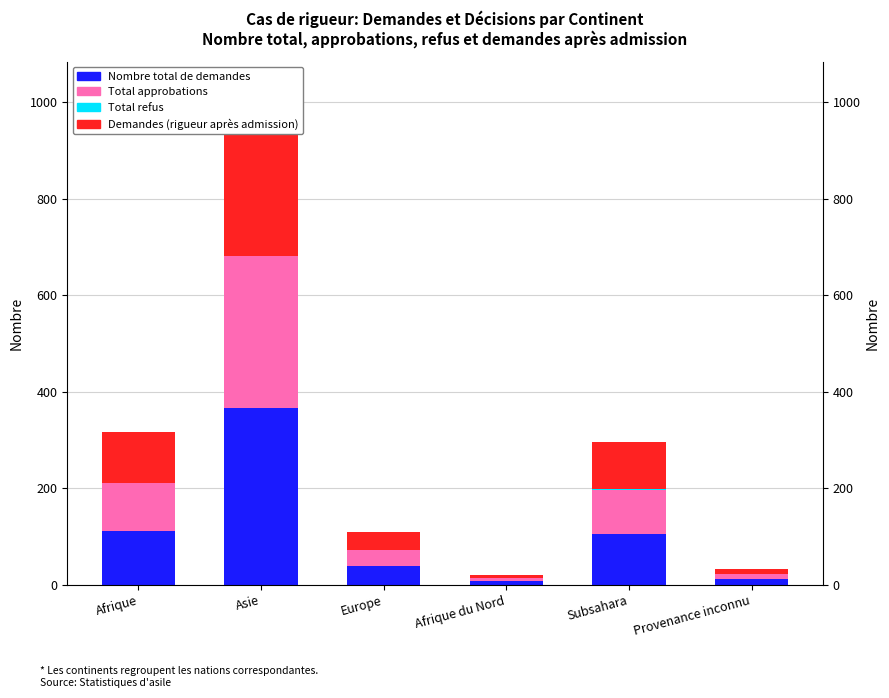

Reading right to left, transcribe all the data shown in this chart.

Nombre total de demandes: 11	105	7	38	367	112
Total approbations: 11	92	6	34	315	98
Total refus: 1	1	0	0	0	1
Demandes (rigueur après admission): 10	98	7	37	351	105